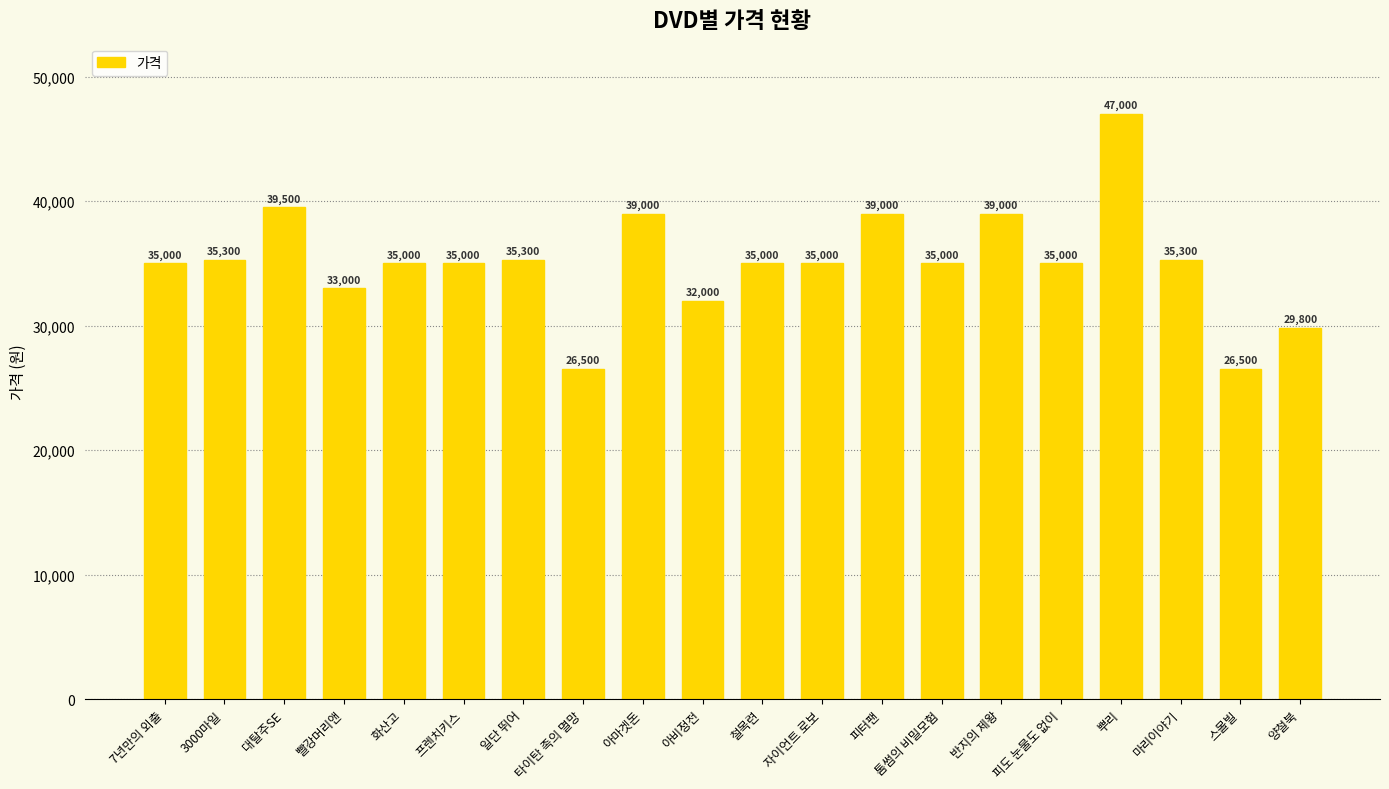

What is the ratio of the value at 화산고 to the value at 타이탄 족의 멸망?

1.3